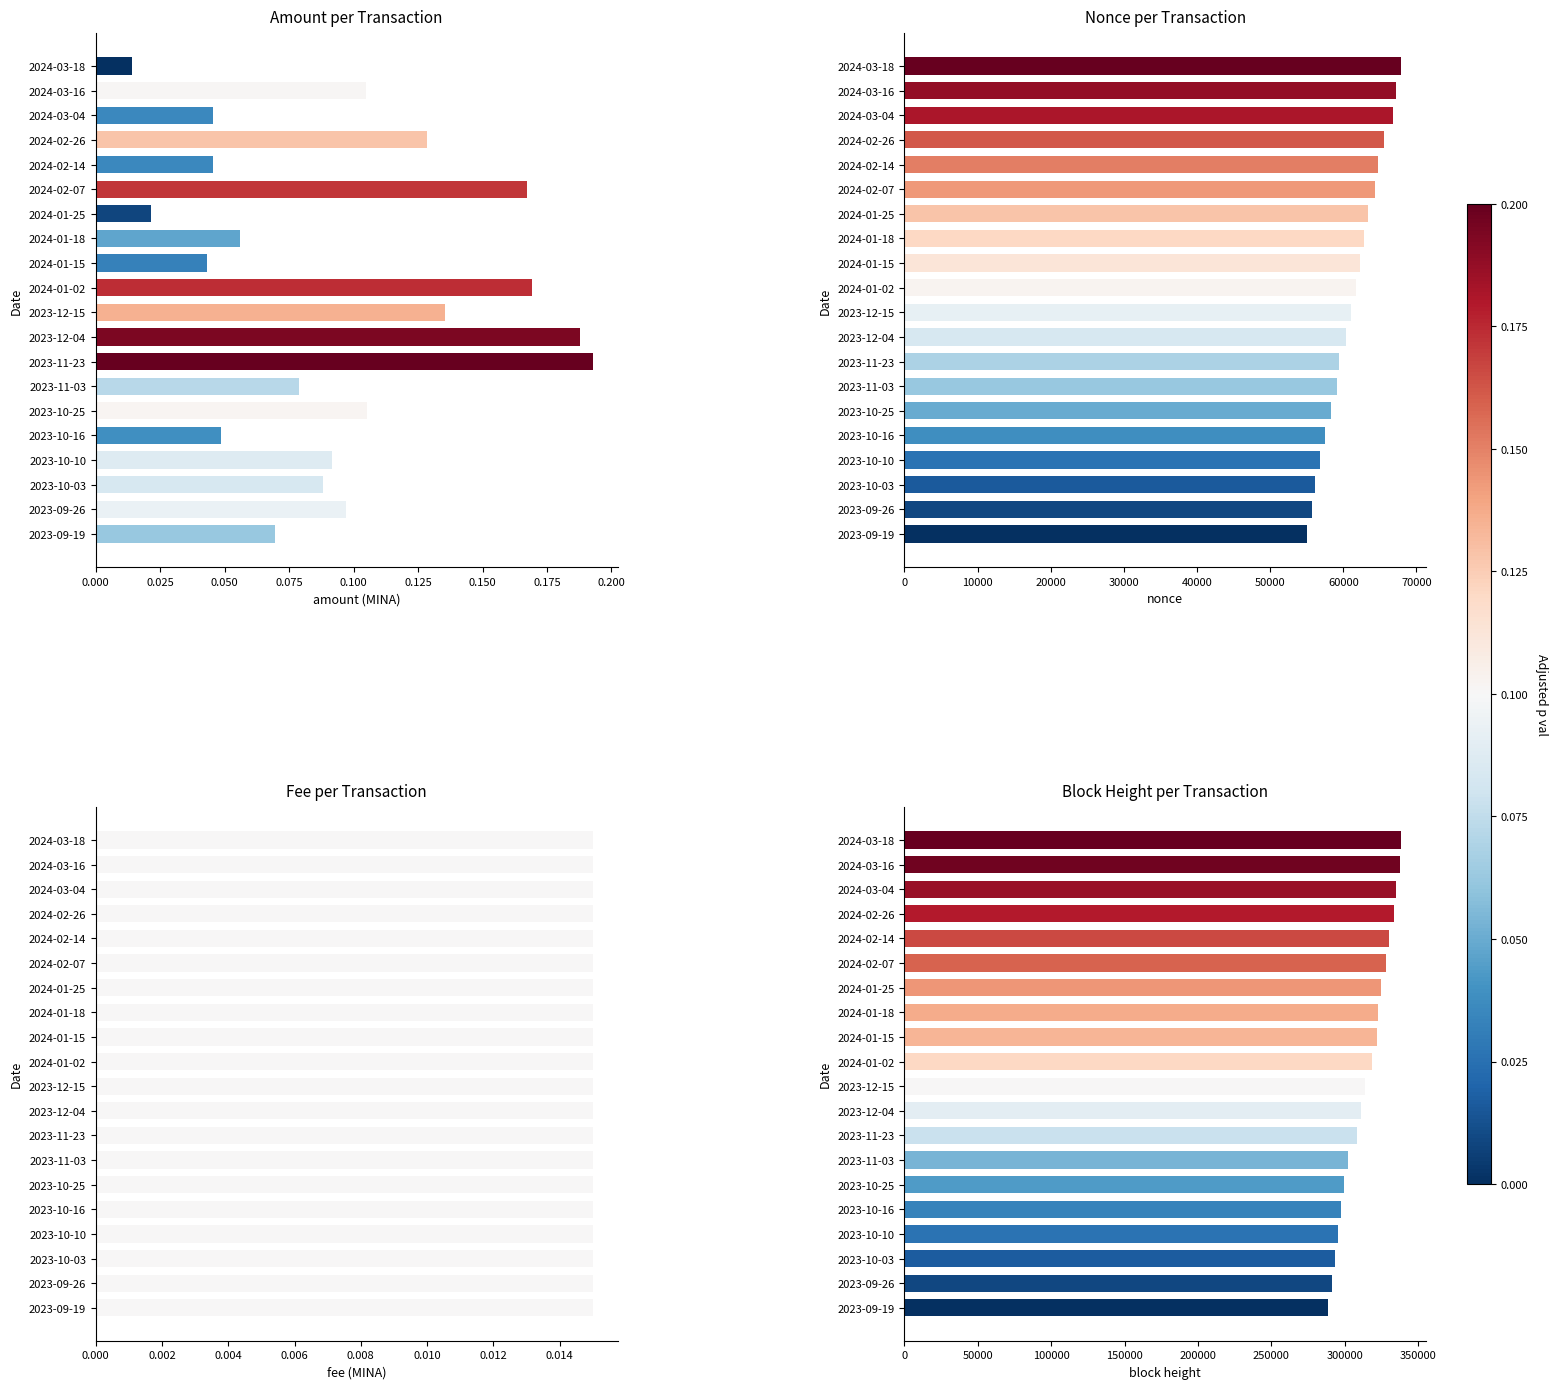

Which series has the widest spread of values?

Block Height per Transaction